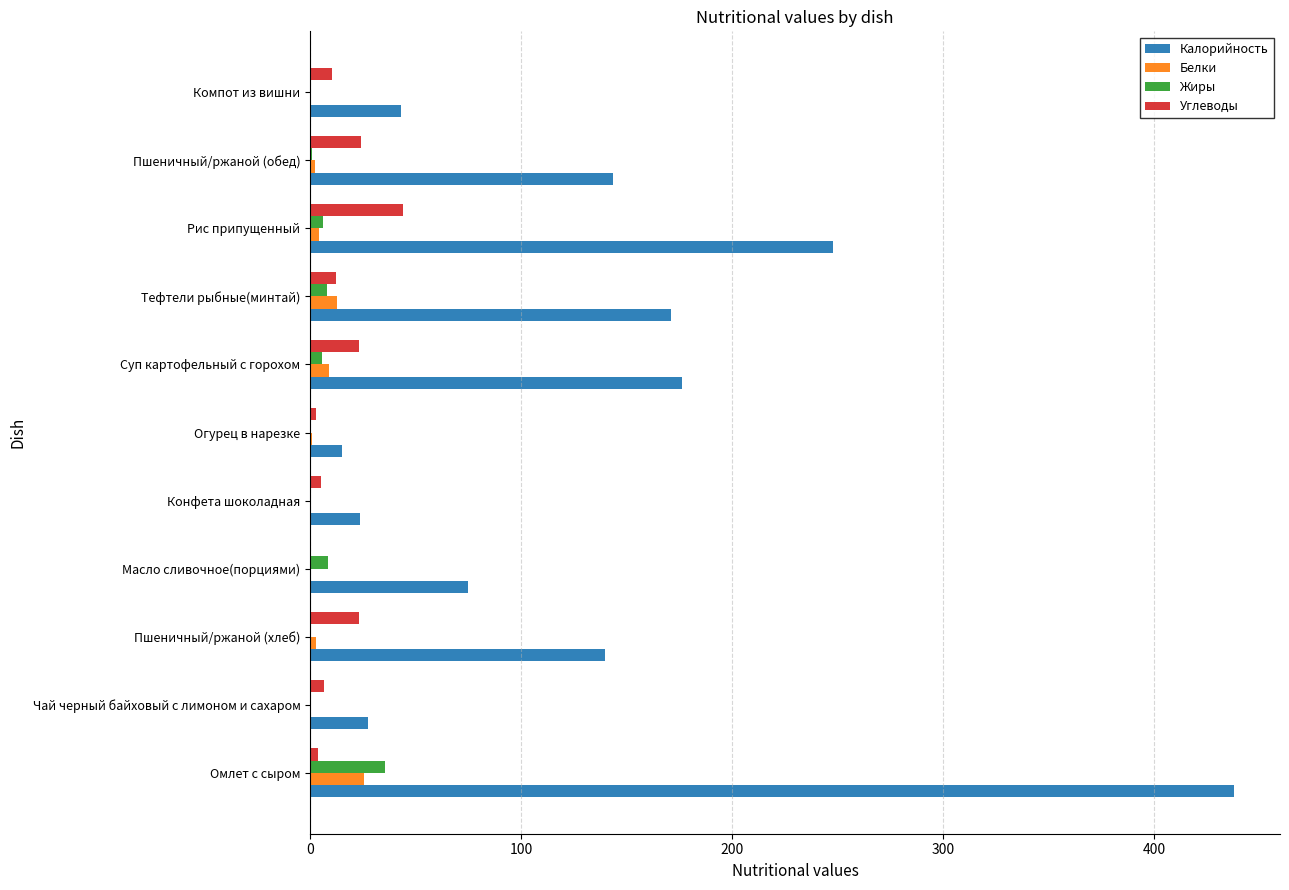

What are all the series names shown in the legend?

Калорийность, Белки, Жиры, Углеводы